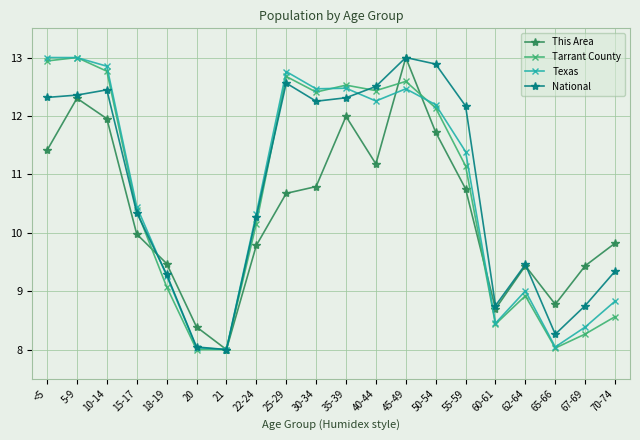

Between 5-9 and 67-69, which series saw the biggest shift?

Tarrant County